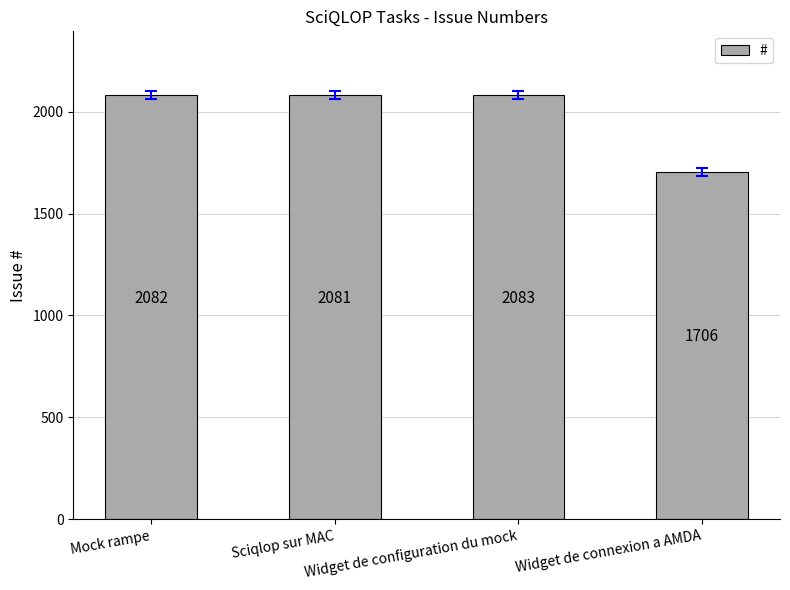

How many bars are there in total?

4